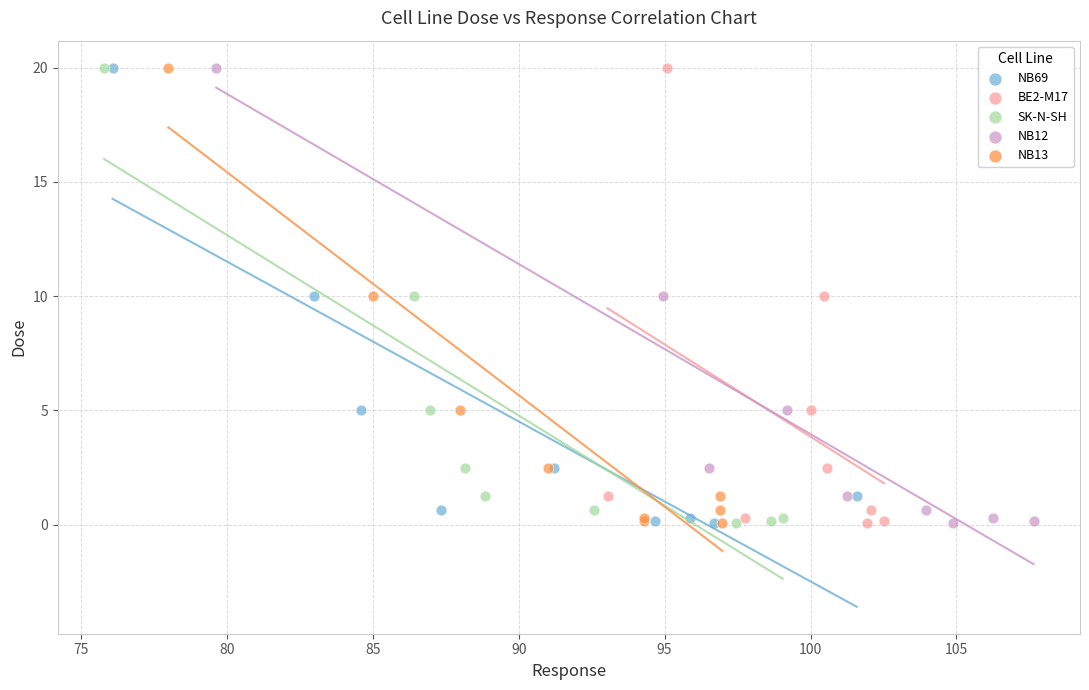

What are all the series names shown in the legend?

NB69, BE2-M17, SK-N-SH, NB12, NB13